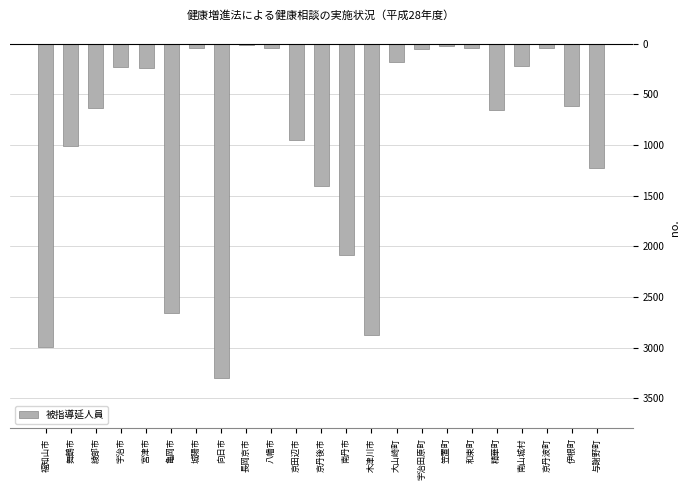

Are the bars horizontal?

No